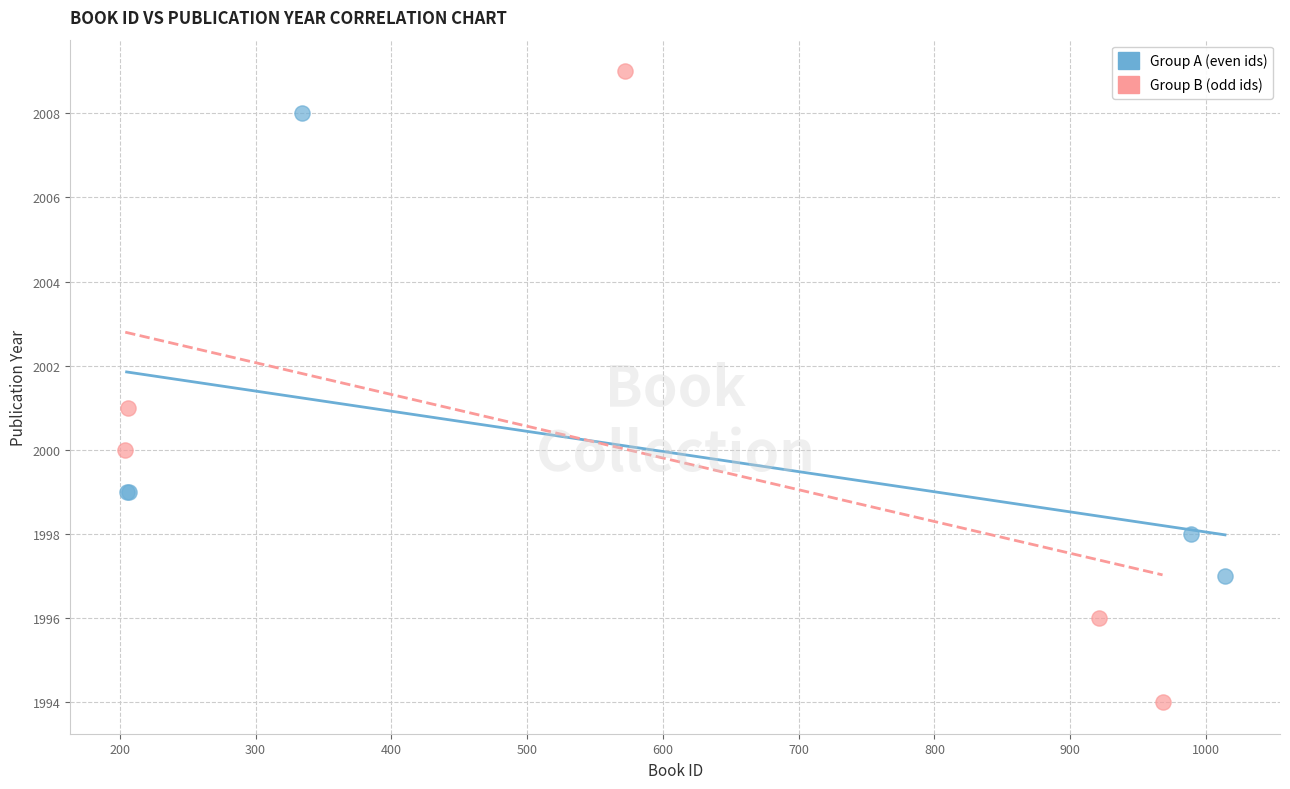

Which series reaches the maximum Y coordinate?

Group B (odd ids)